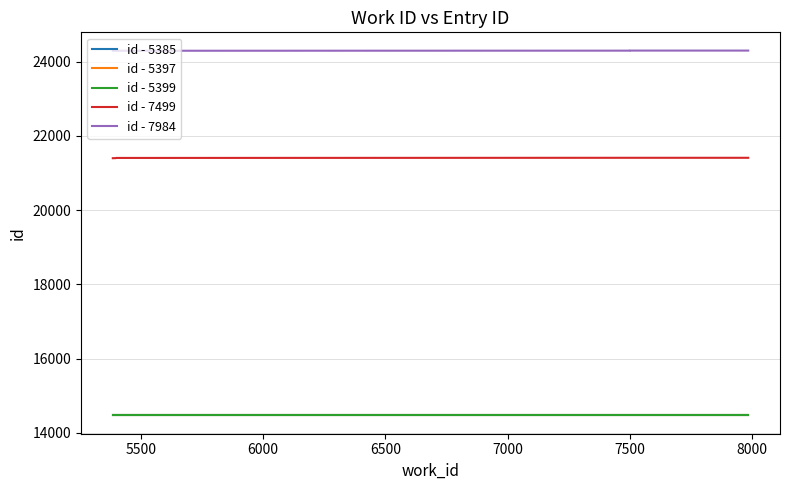

What value does the id - 7499 series have at 6500?

21412